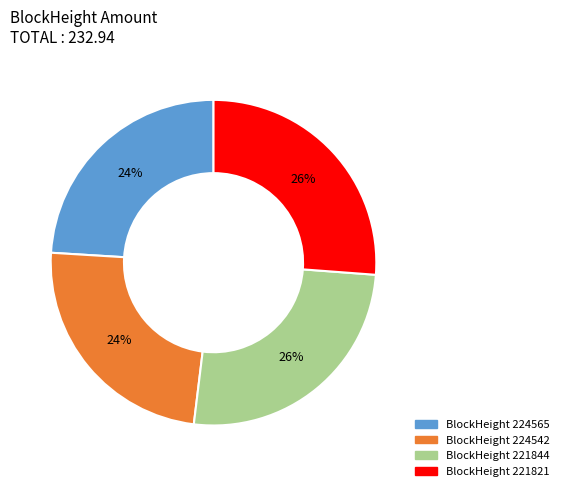

Is there a majority slice in this chart?

No